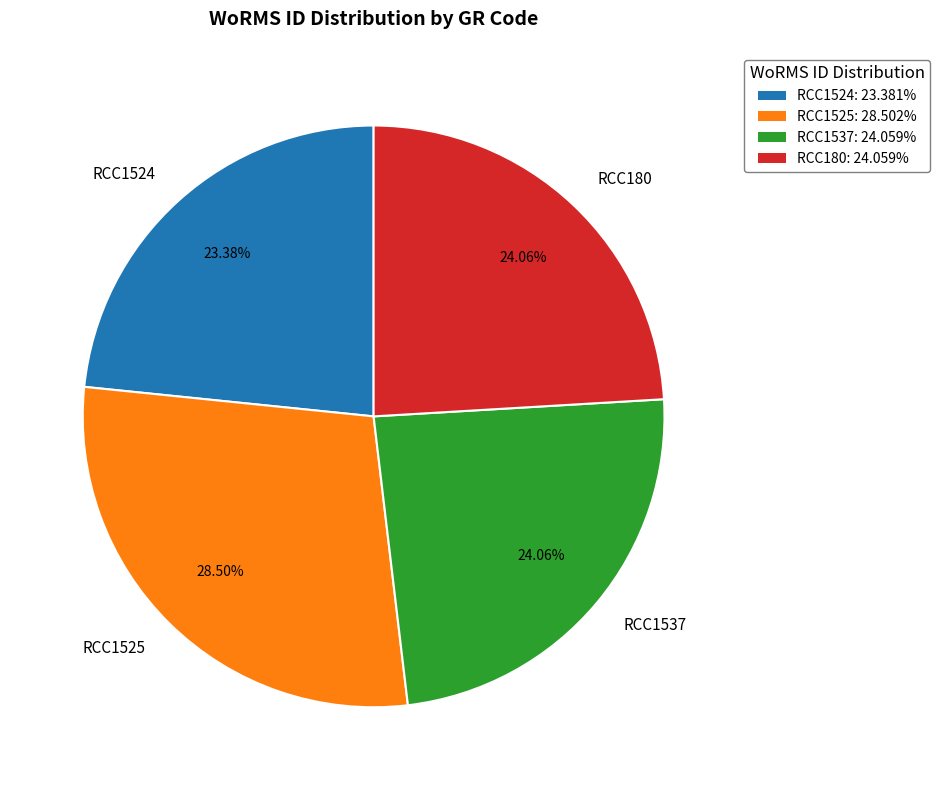

Approximately how many times larger is the value at RCC180 compared to RCC1524?

1.0